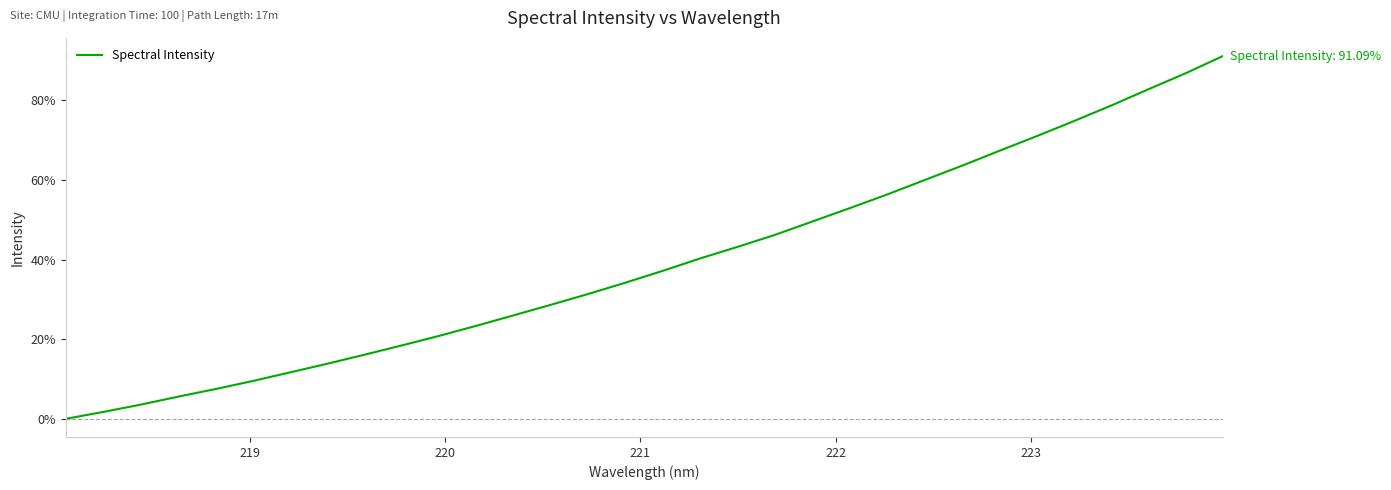

What is the greatest value displayed?

91.1